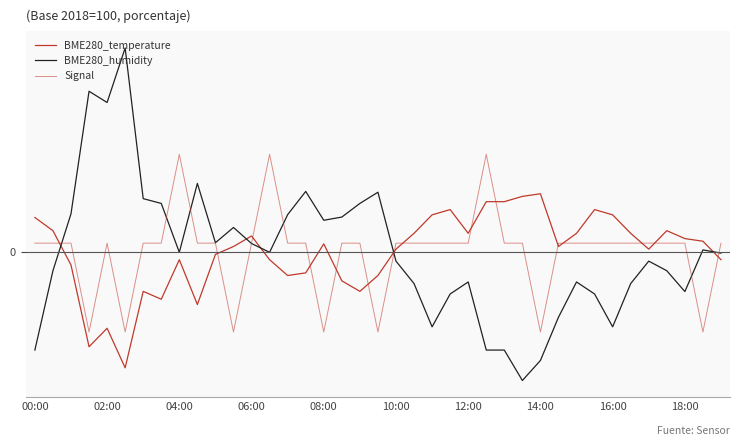

Reading left to right, transcribe all the data shown in this chart.

BME280_temperature: 0.6	0.4	-0.2	-1.7	-1.4	-2.1	-0.7	-0.9	-0.1	-1.0	-0.0	0.1	0.3	-0.1	-0.4	-0.4	0.2	-0.5	-0.7	-0.4	0.1	0.3	0.7	0.8	0.3	0.9	0.9	1.0	1.1	0.1	0.3	0.8	0.7	0.3	0.1	0.4	0.2	0.2	-0.1
BME280_humidity: -1.8	-0.3	0.7	2.9	2.7	3.7	1.0	0.9	-0.0	1.3	0.2	0.5	0.2	-0.0	0.7	1.1	0.6	0.6	0.9	1.1	-0.2	-0.6	-1.4	-0.8	-0.5	-1.8	-1.8	-2.3	-2.0	-1.2	-0.5	-0.8	-1.4	-0.6	-0.2	-0.3	-0.7	0.0	-0.0
Signal: 0.2	0.2	0.2	-1.4	0.2	-1.4	0.2	0.2	1.8	0.2	0.2	-1.4	0.2	1.8	0.2	0.2	-1.4	0.2	0.2	-1.4	0.2	0.2	0.2	0.2	0.2	1.8	0.2	0.2	-1.4	0.2	0.2	0.2	0.2	0.2	0.2	0.2	0.2	-1.4	0.2